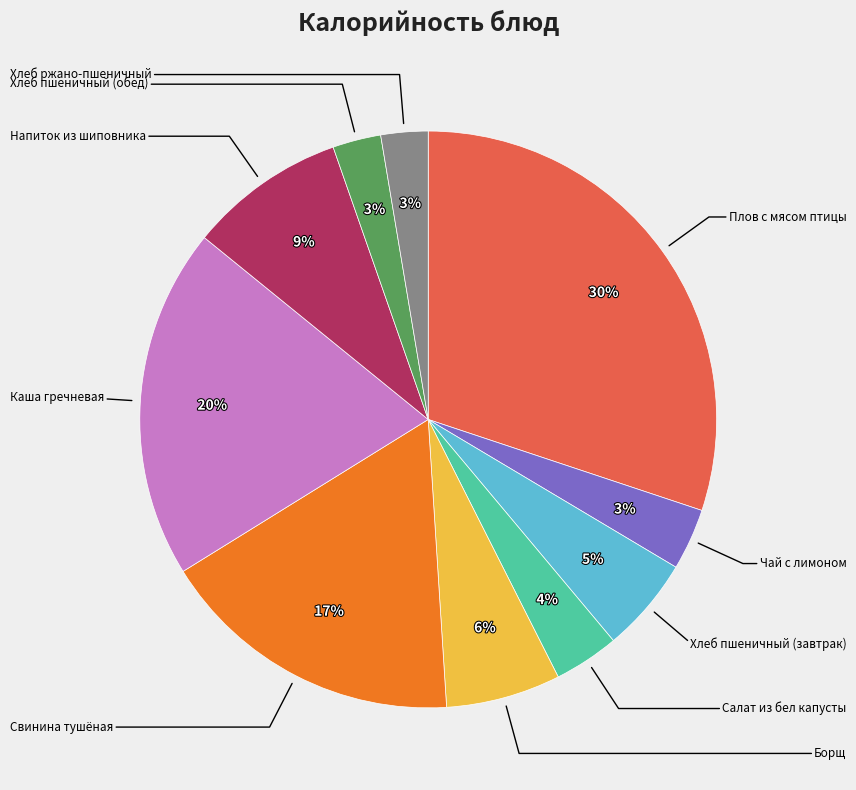

Does any single category account for the majority?

No